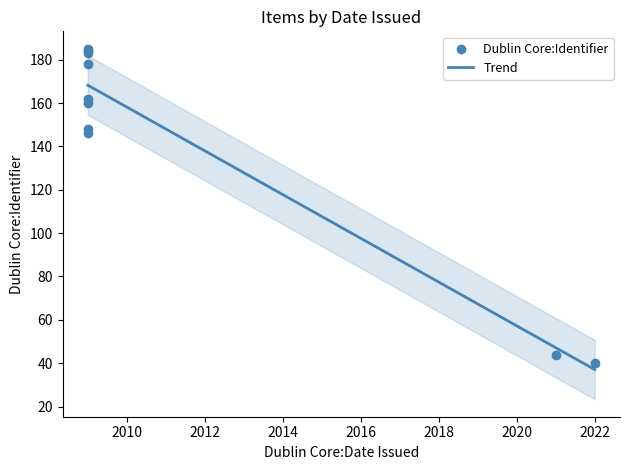

Which has a higher value, 2009 or 2009?

2009